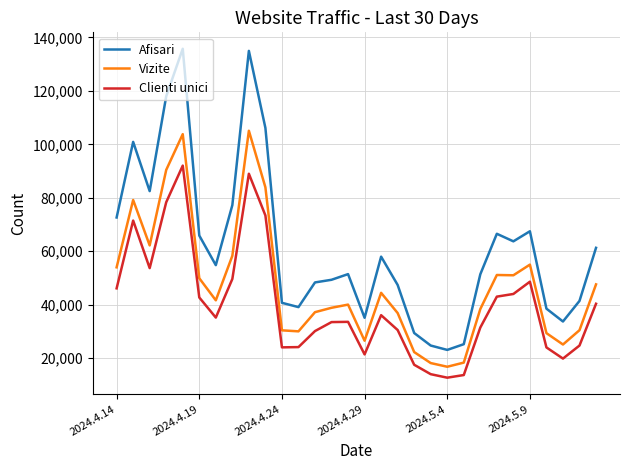

What is the average value of the Vizite series?

47196